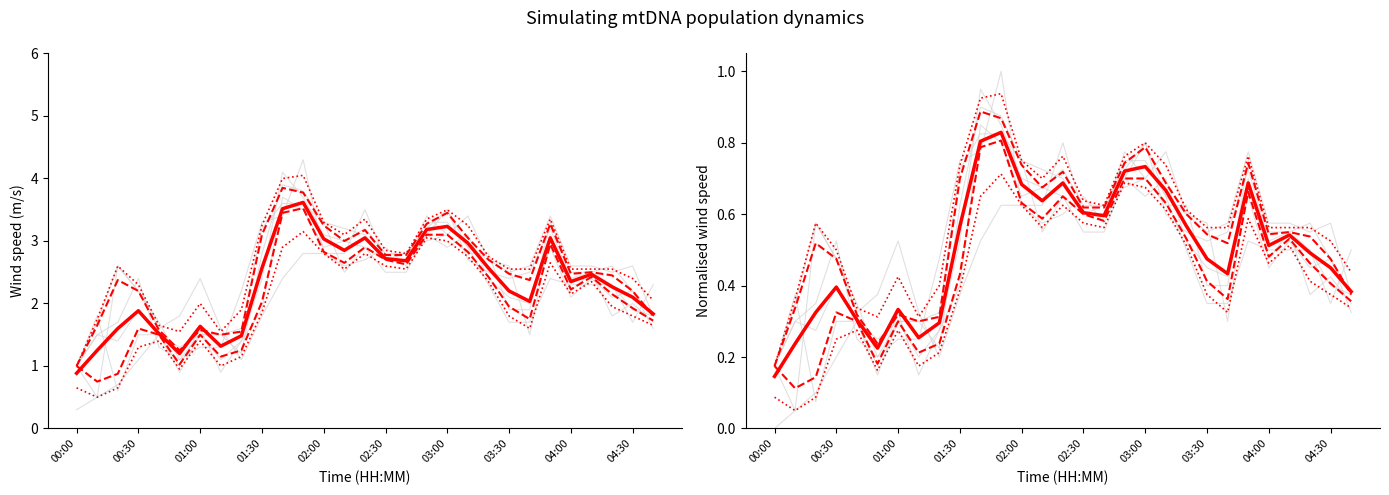

At which category is the sum across all series the highest?

01:40